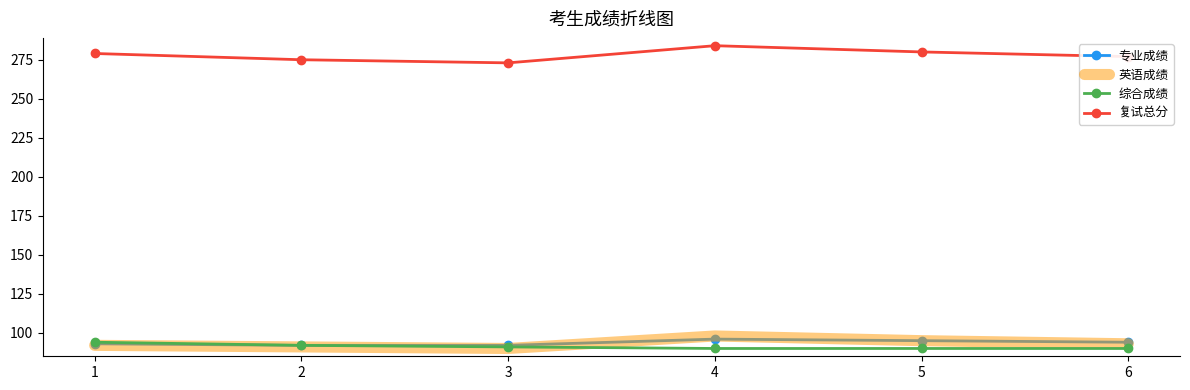

At which category is the sum across all series the highest?

4